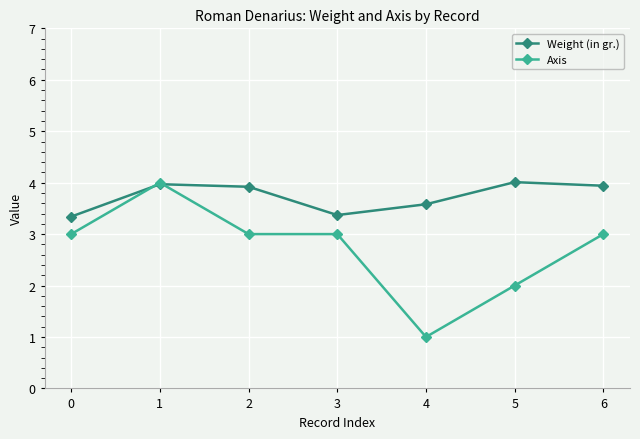

Rank the series at 0 from highest to lowest value.

Weight (in gr.), Axis